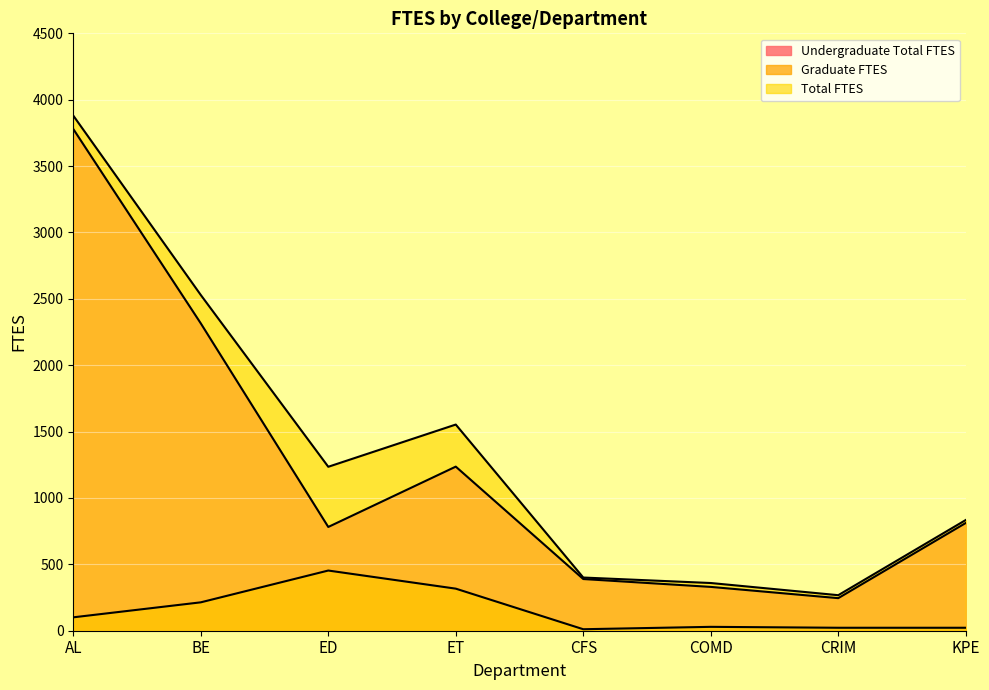

What is the minimum value for Graduate FTES?

11.2